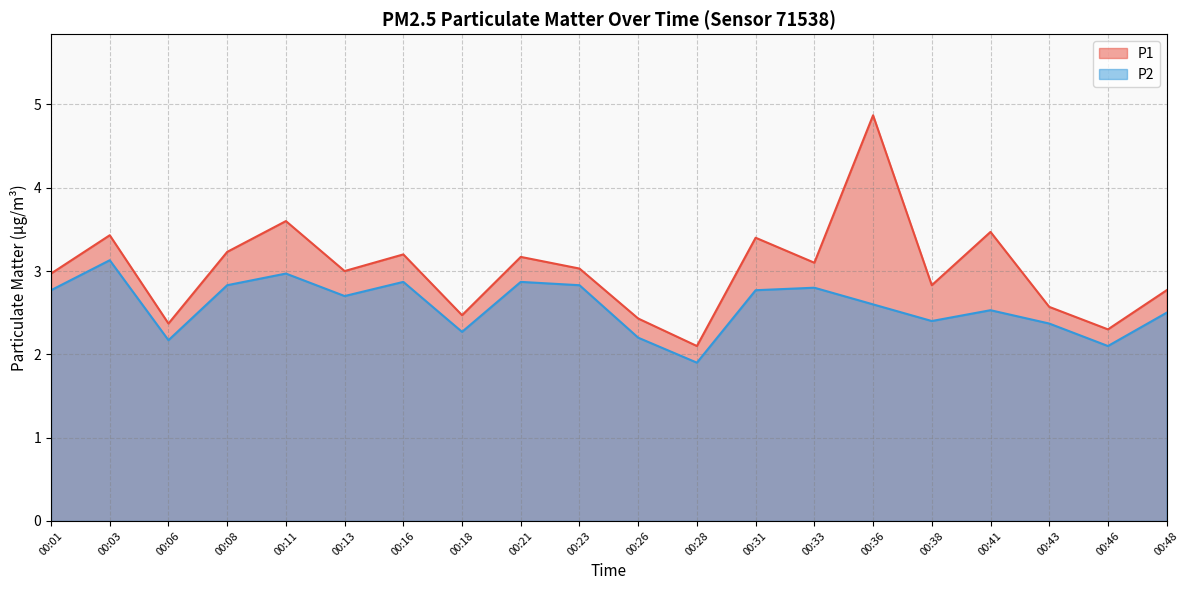

What is the difference between the second highest and minimum values in the P2 series?

1.1